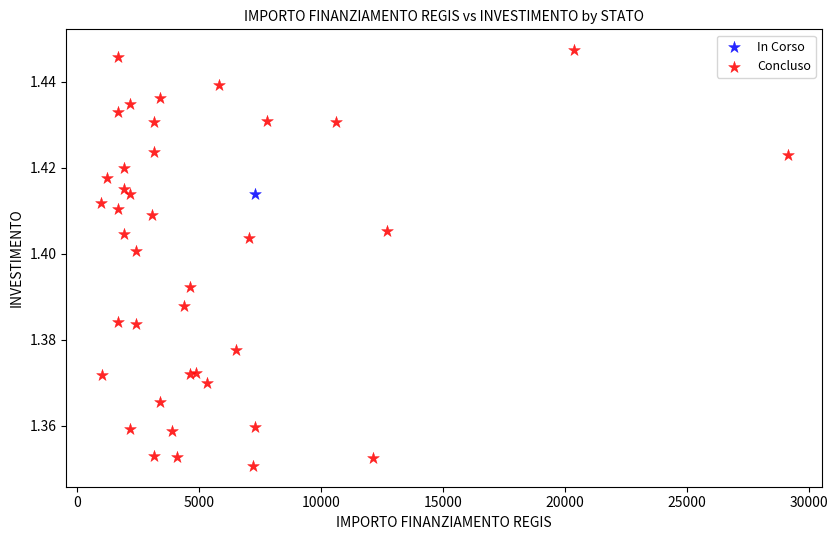

What are all the series names shown in the legend?

In Corso, Concluso